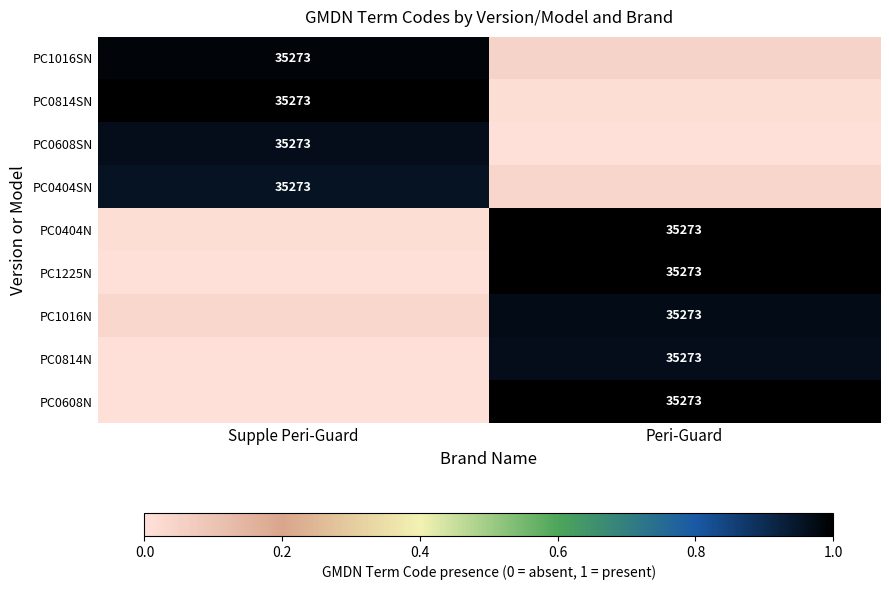

At how many categories does at least one series exceed 0?

2